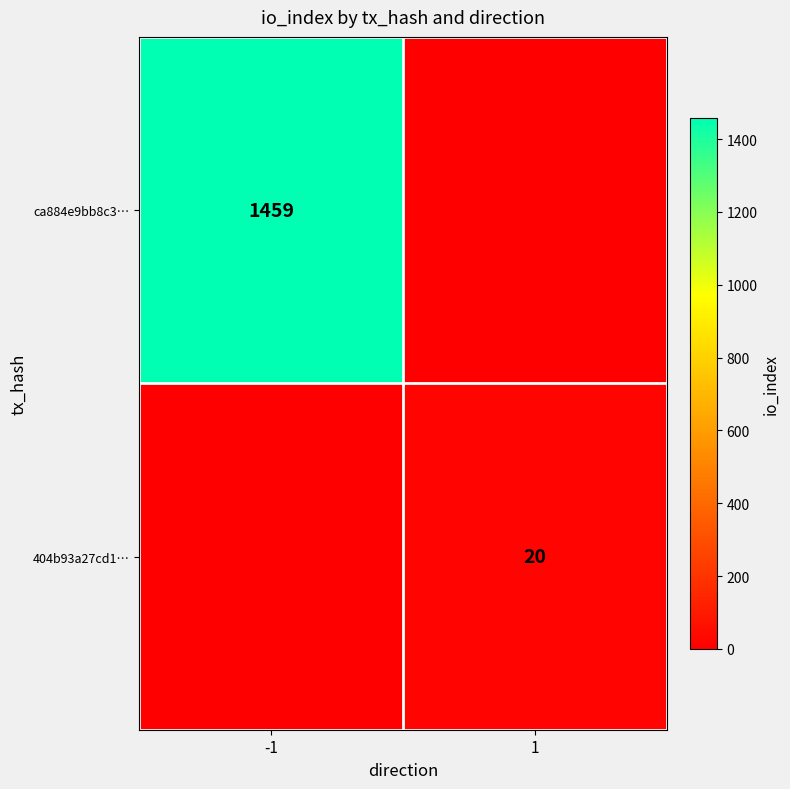

Is the value of ca884e9bb8c3… at -1 greater than the value of 404b93a27cd1… at 1?

Yes